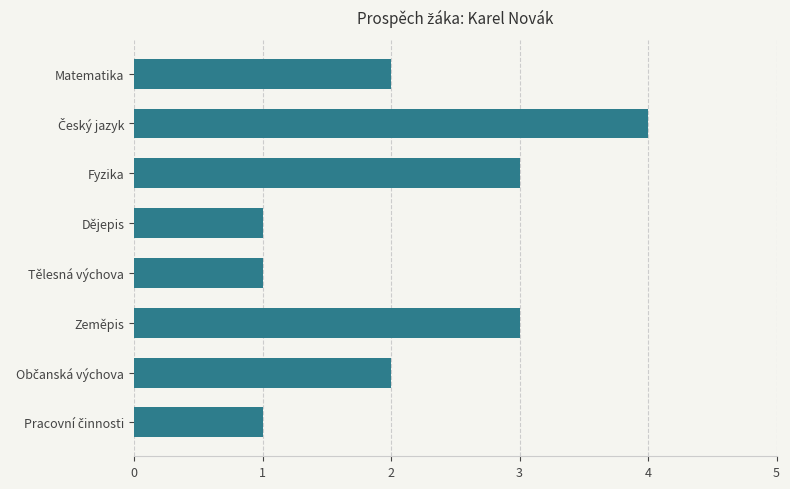

Which has a higher value, Dějepis or Matematika?

Matematika